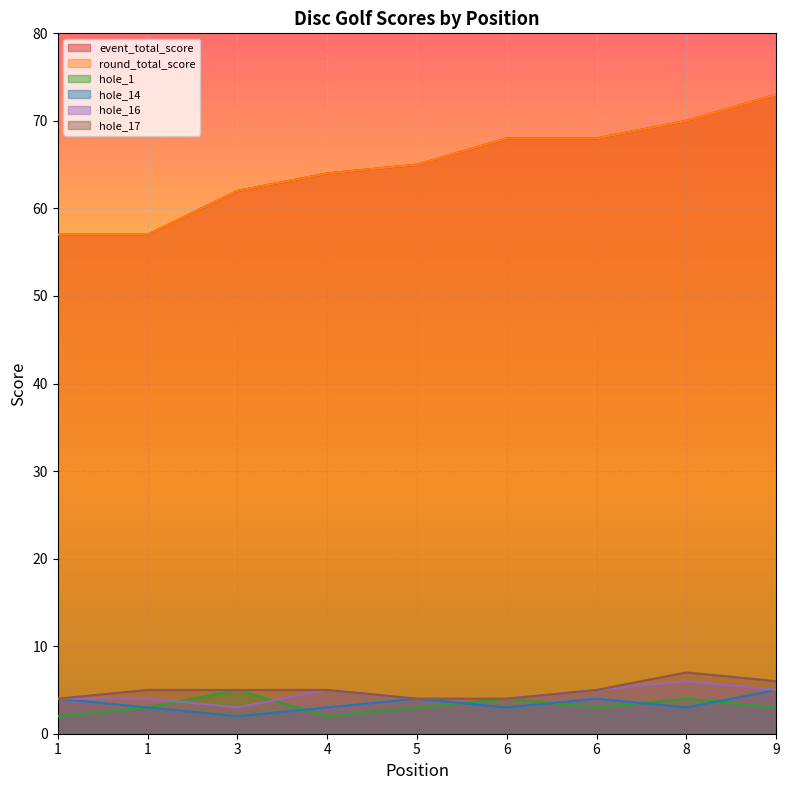

Is it true that hole_16 equals 4 at 1?

True